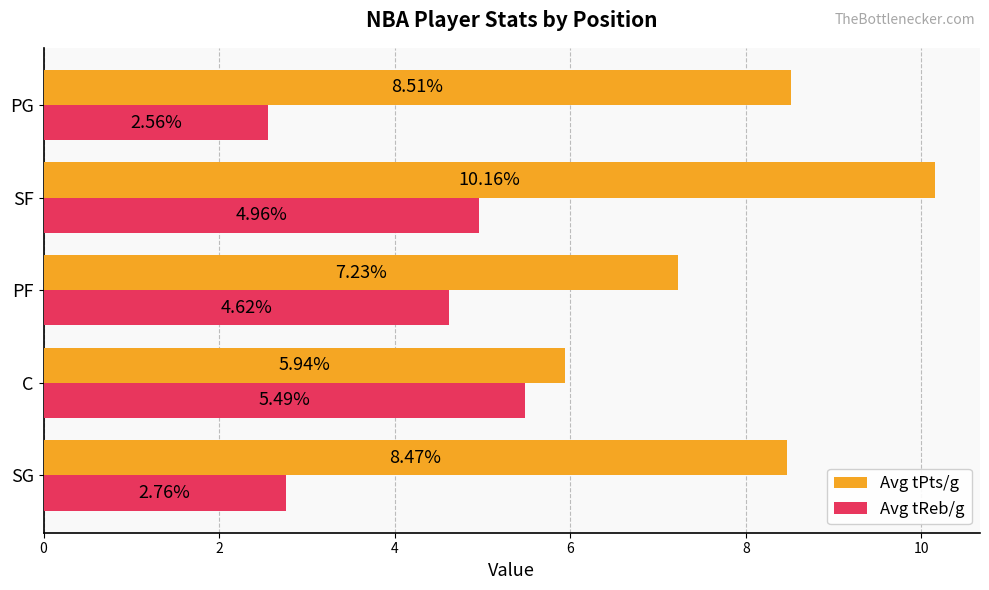

Rank the series by their maximum value, from highest to lowest.

Avg tPts/g, Avg tReb/g